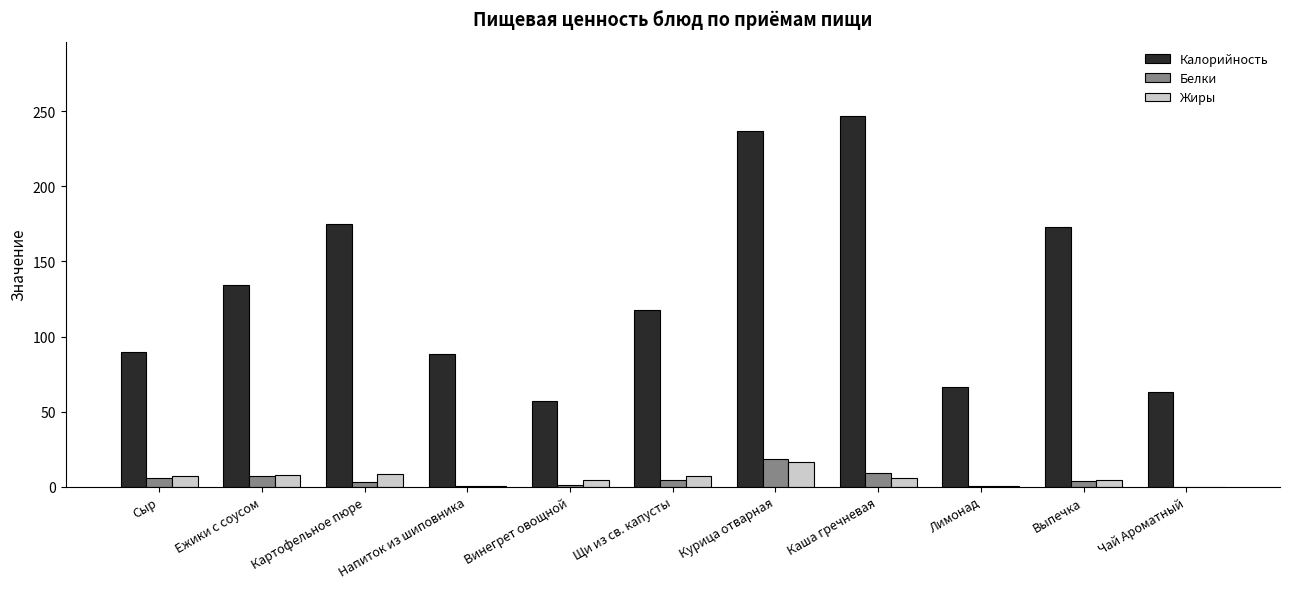

Which series has the largest total across all categories?

Калорийность